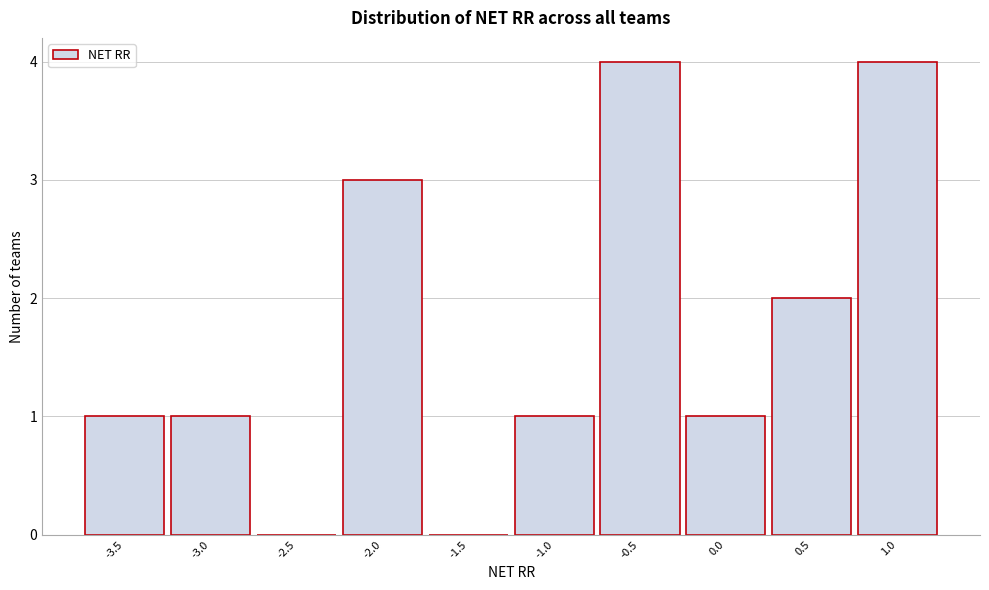

Reading left to right, what are all the values shown in this chart?

-3.5=1	-3.0=1	-2.5=0	-2.0=3	-1.5=0	-1.0=1	-0.5=4	0.0=1	0.5=2	1.0=4